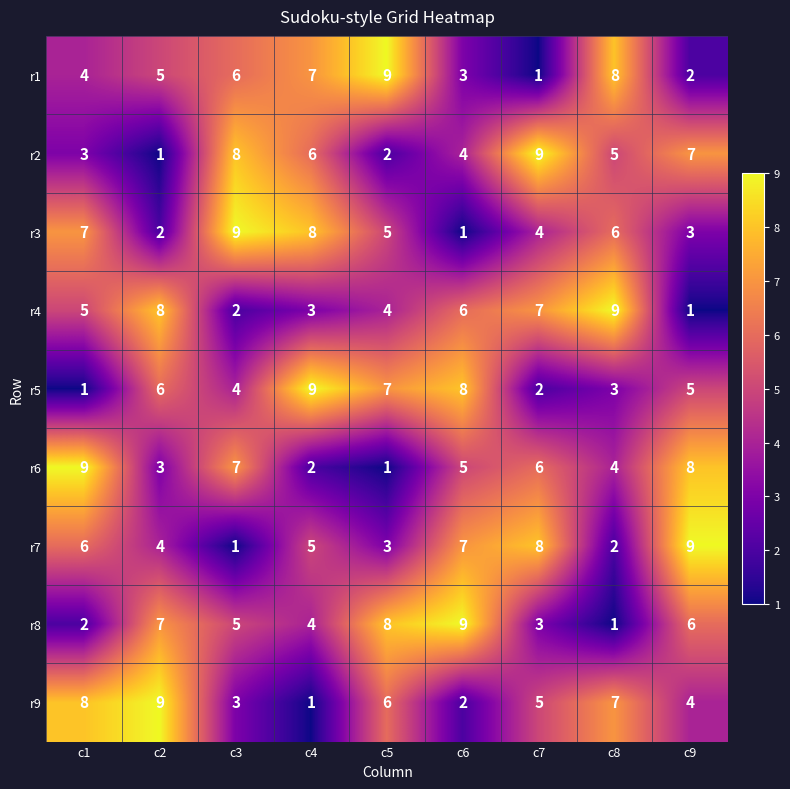

What is the difference between the highest and lowest values at c6?

8